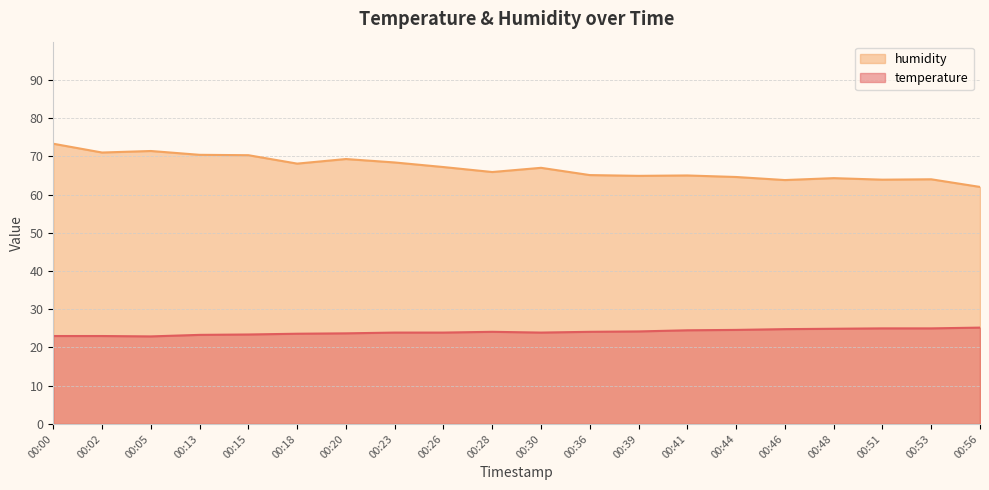

At which category is the sum across all series the highest?

00:00